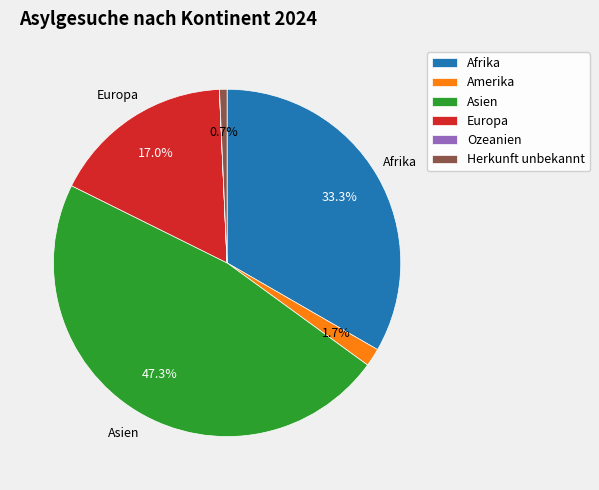

The Herkunft unbekannt slice represents 1% of the pie. True or false?

True